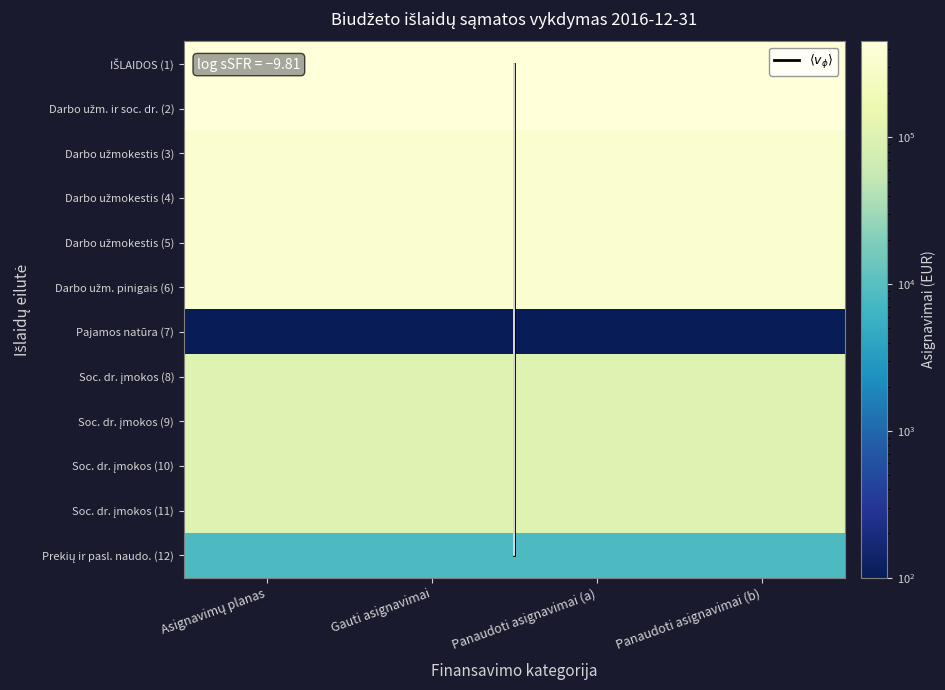

Which series has the widest spread of values?

IŠLAIDOS